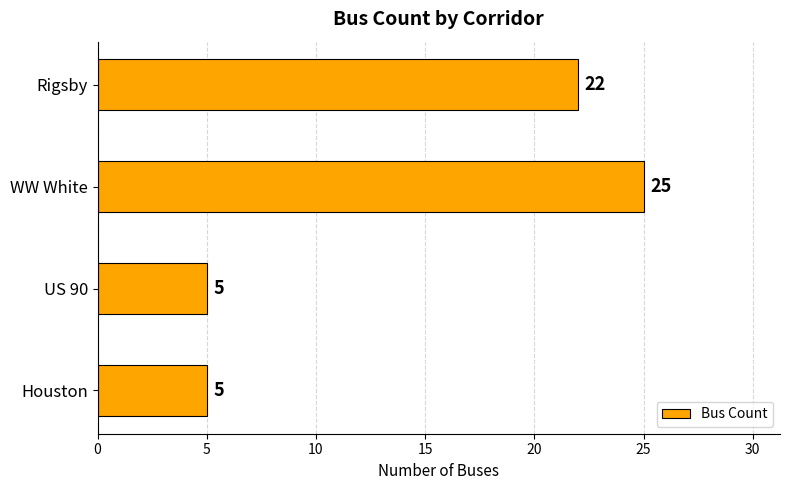

What is the minimum value shown in the chart?

5